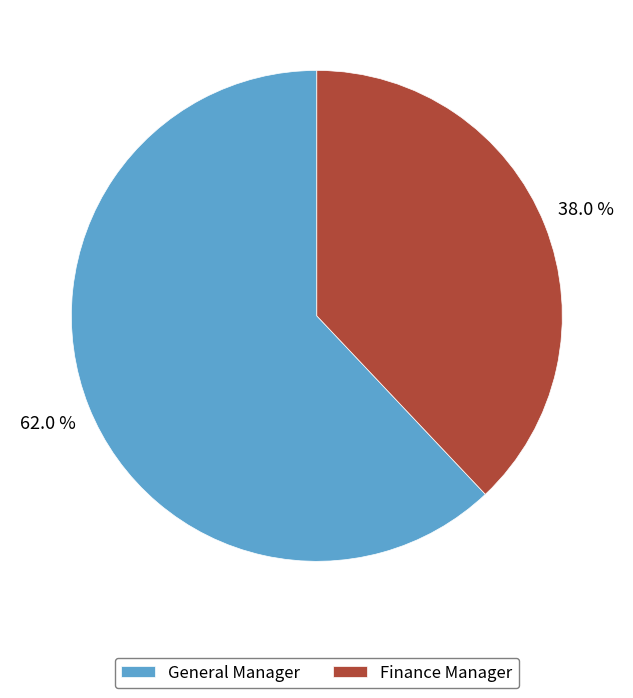

To the nearest percent, what is the difference between the Finance Manager and General Manager slice percentages?

24%